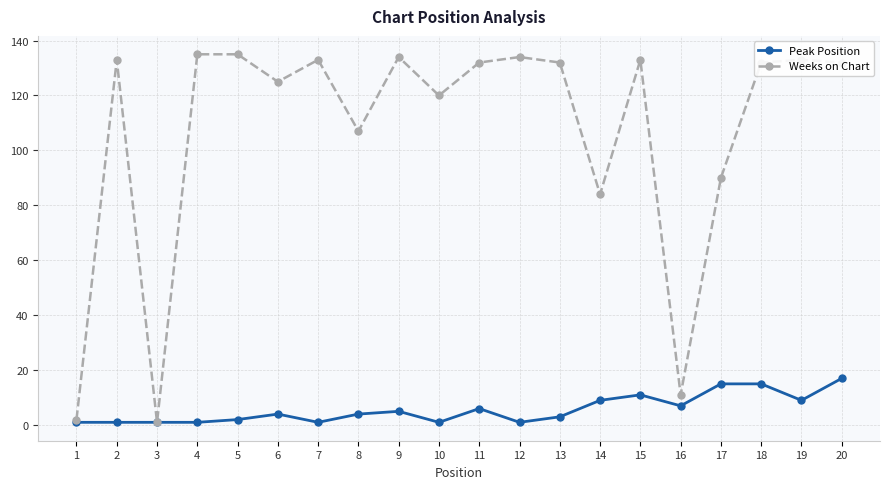

Does the chart display data point markers on the line(s)?

Yes